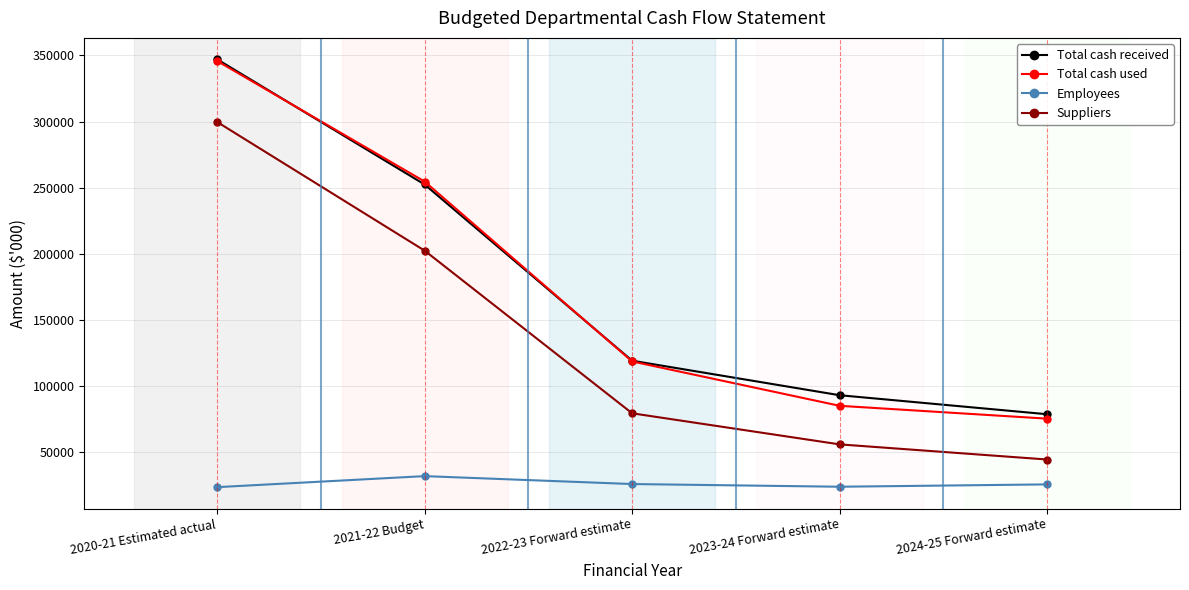

Between 2020-21 Estimated actual and 2021-22 Budget, which series saw the biggest shift?

Suppliers